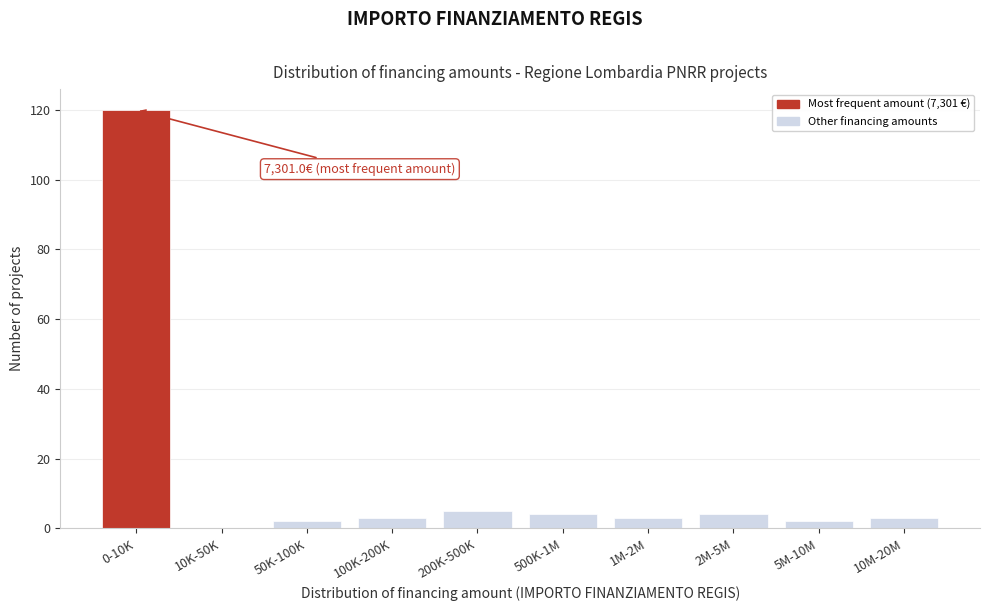

Reading left to right, list all the values displayed in this chart.

0-10K=120	10K-50K=0	50K-100K=2	100K-200K=3	200K-500K=5	500K-1M=4	1M-2M=3	2M-5M=4	5M-10M=2	10M-20M=3